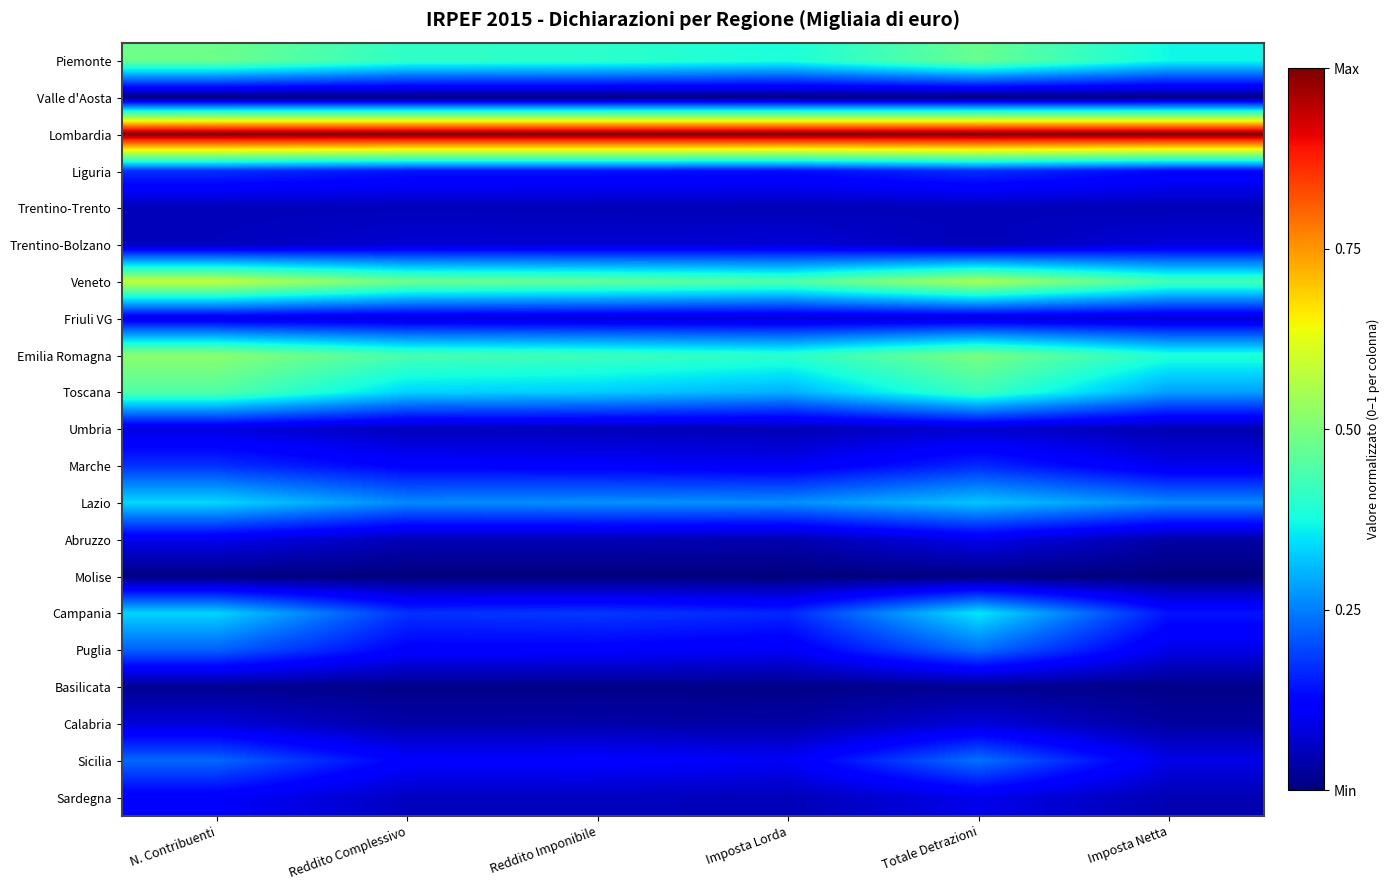

At which category does the chart reach its minimum across all series?

N. Contribuenti